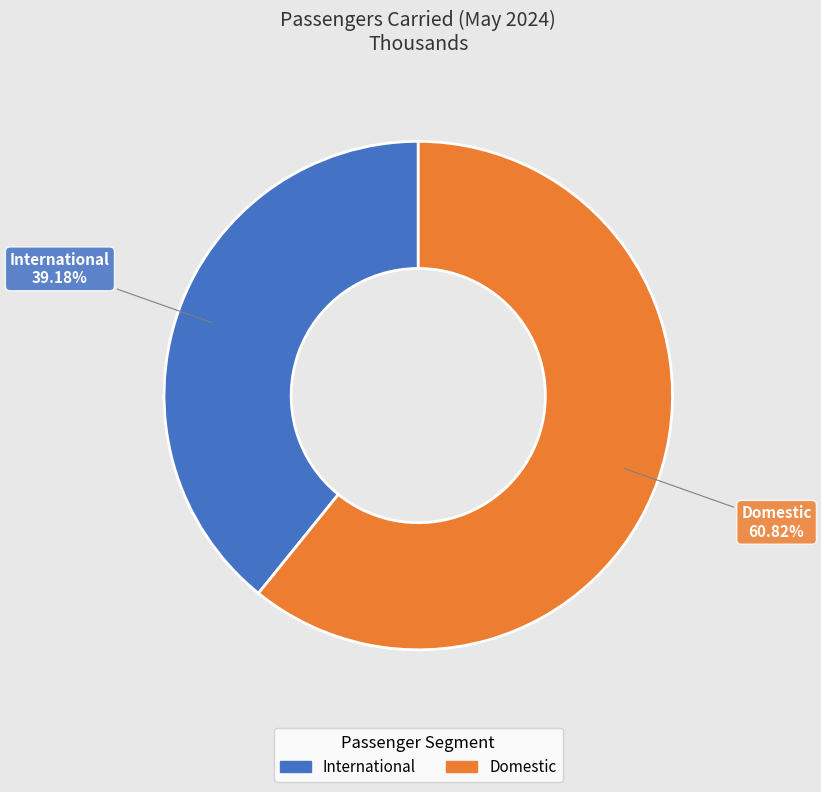

True or false: Domestic accounts for 48% of the total.

False